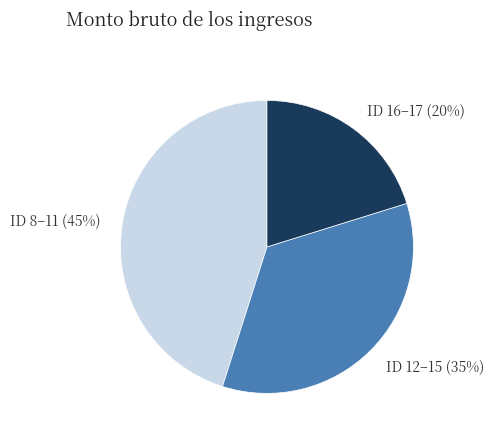

Is there any slice that represents more than half of the pie?

No